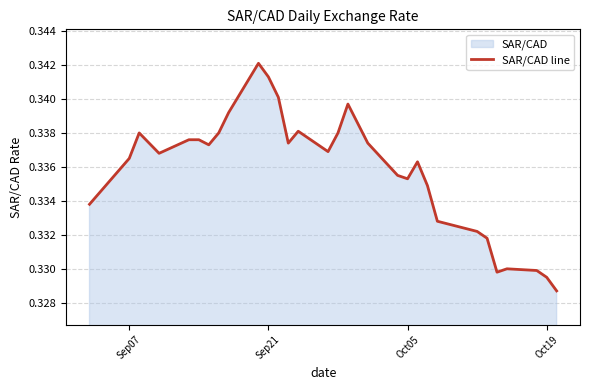

Reading left to right, transcribe all the data shown in this chart.

0.3	0.3	0.3	0.3	0.3	0.3	0.3	0.3	0.3	0.3	0.3	0.3	0.3	0.3	0.3	0.3	0.3	0.3	0.3	0.3	0.3	0.3	0.3	0.3	0.3	0.3	0.3	0.3	0.3	0.3	0.3